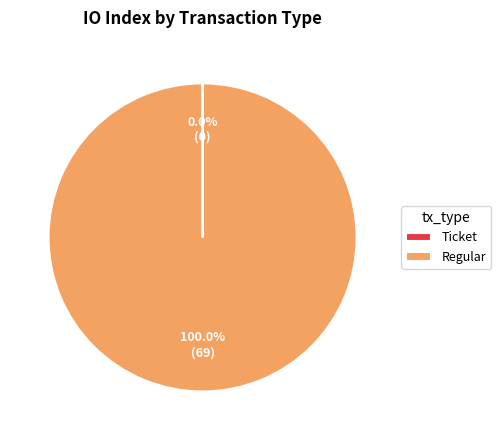

Does any single category account for the majority?

Yes